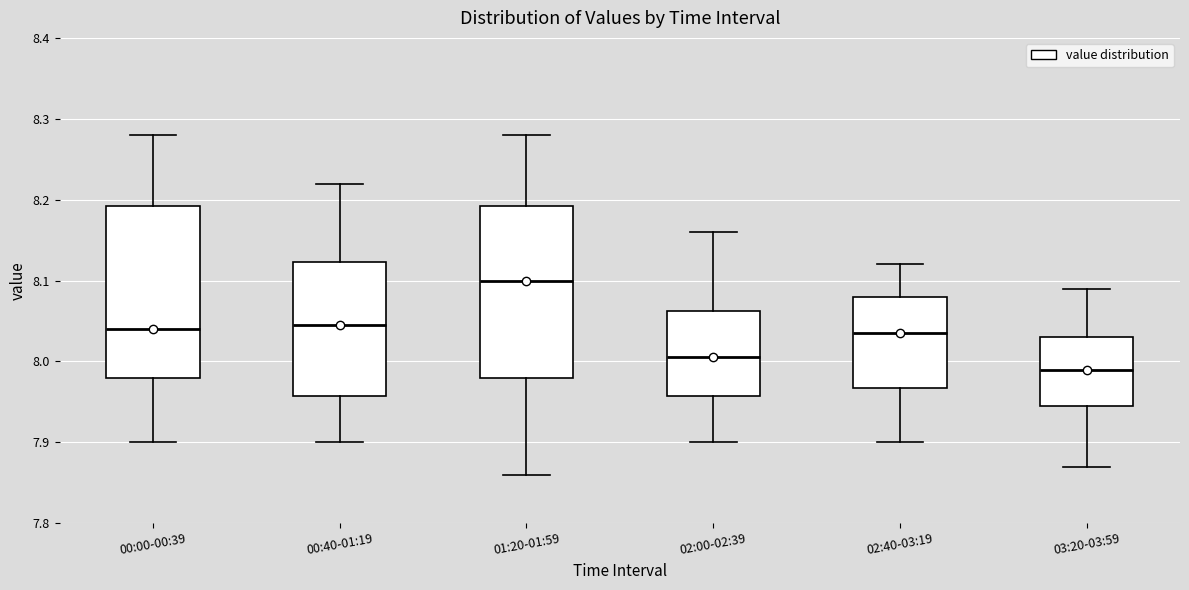

Where does the lower whisker of the box for 01:20-01:59 end on the y-axis? The values are not printed on the chart, so give them approximately, as read against the axis.

7.86